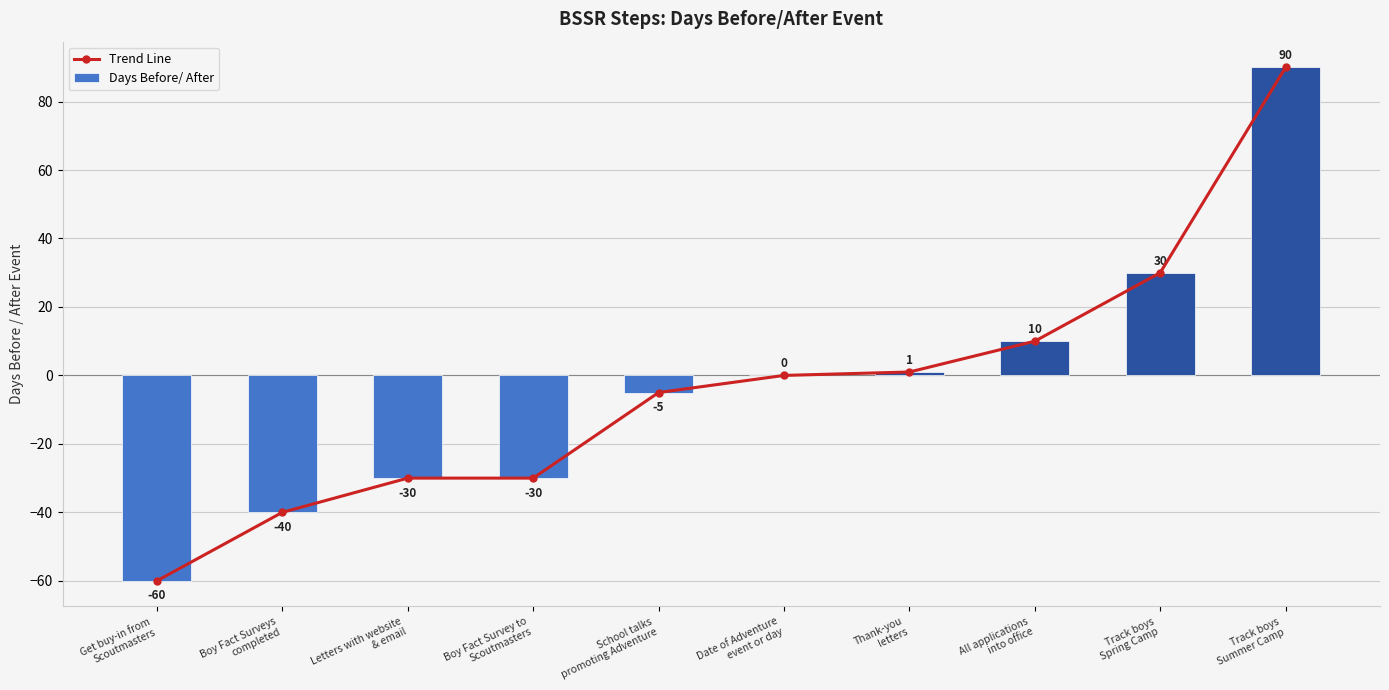

What is the sum of the Days Before/ After values at Get buy-in from
Scoutmasters and Letters with website
& email?

-90